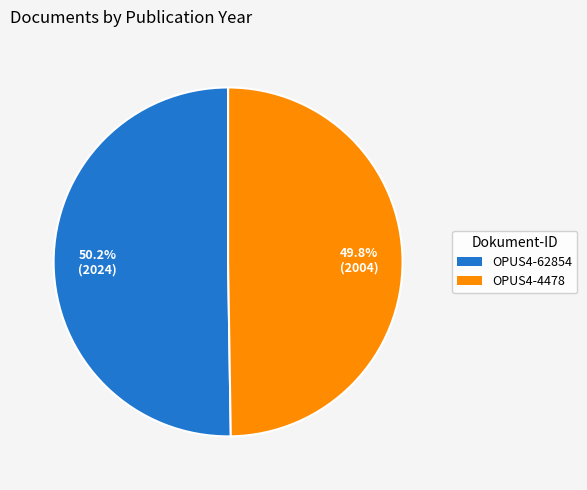

To the nearest percent, what percentage of the pie is OPUS4-4478?

50%